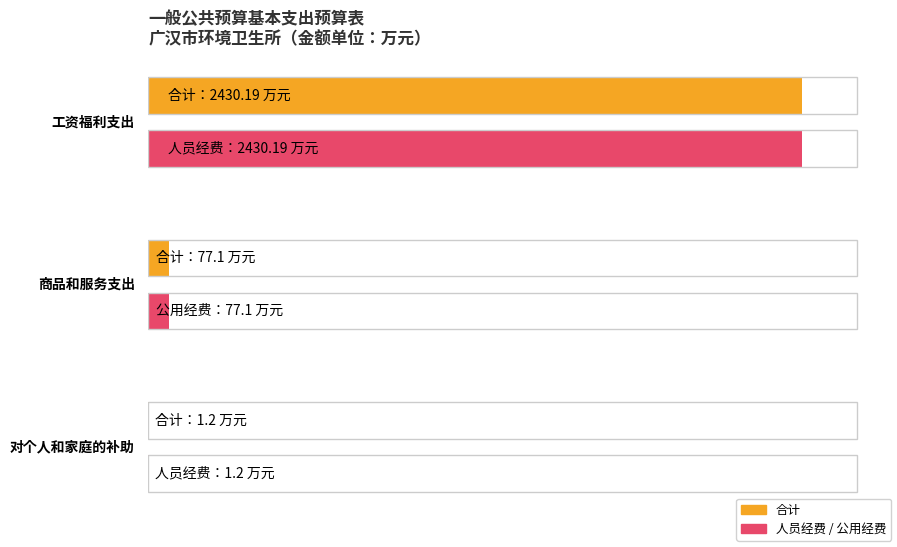

What is the greatest value displayed?

2430.2